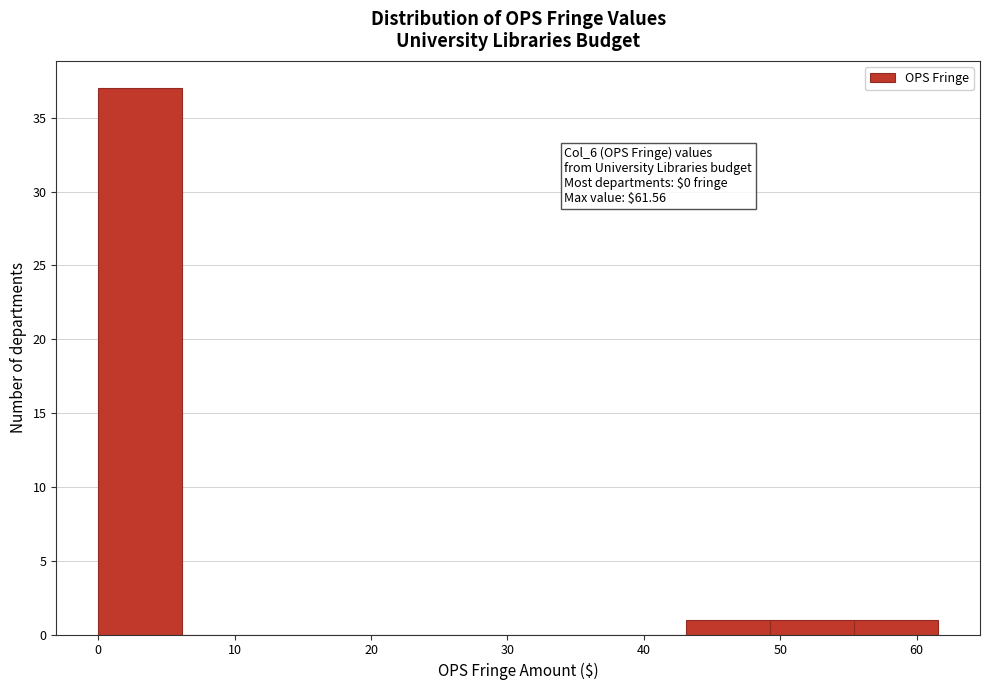

Over which range of the x-axis is the bar tallest?

0 to 6